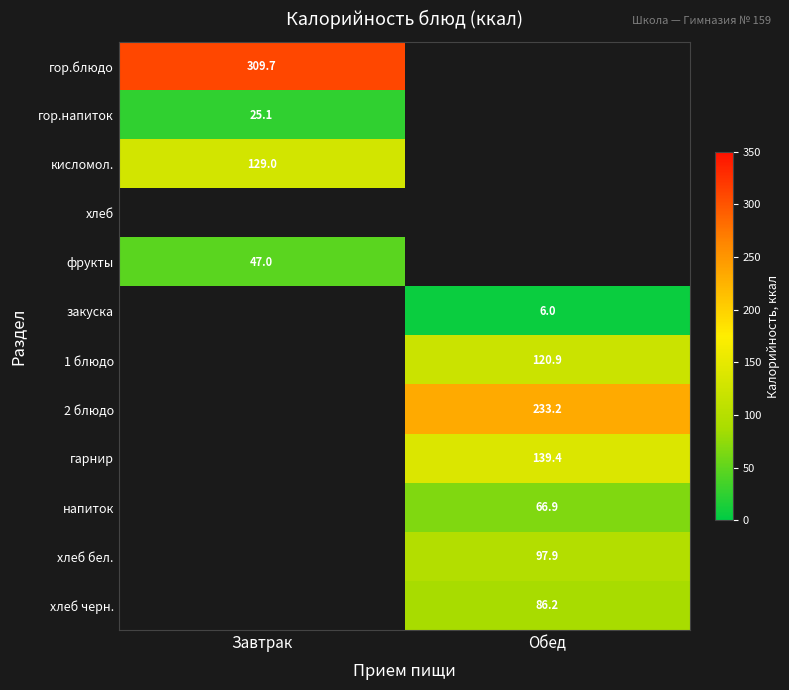

Is it true that гарнир equals 139.4 at Обед?

True